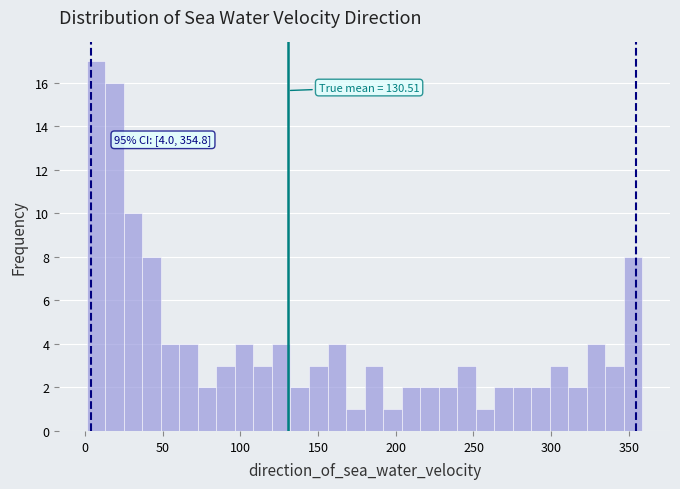

Around what value on the x-axis is the tallest bar? Give the approximate position of its centre, as read against the axis.

5